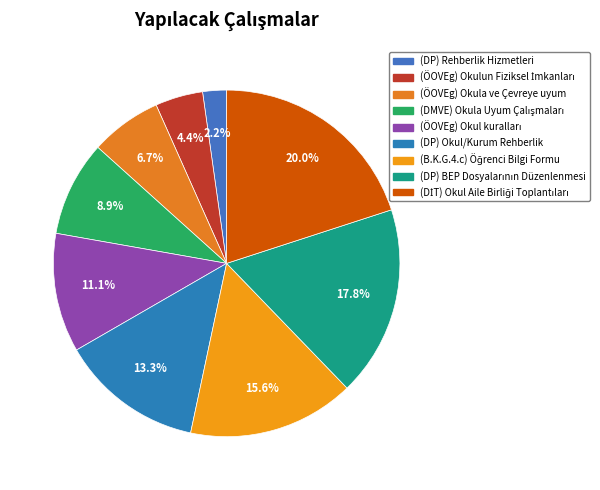

Does any single category account for the majority?

No